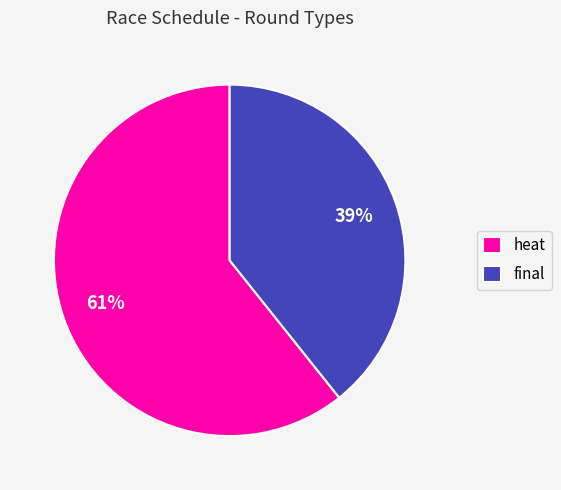

The final slice represents 29% of the pie. True or false?

False